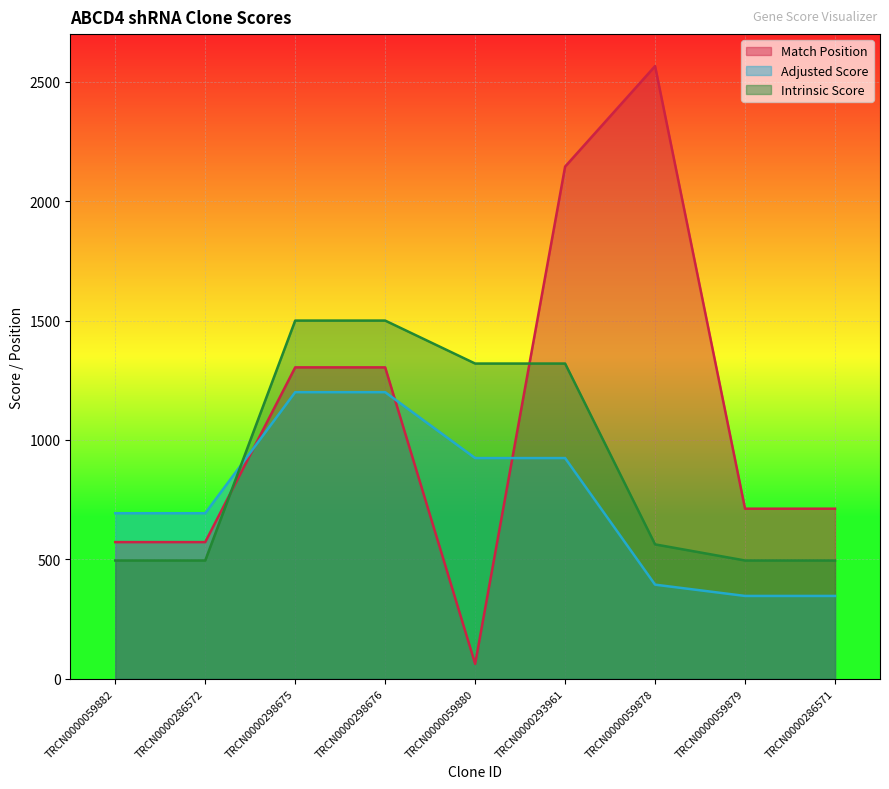

Is the value of Match Position at TRCN0000059882 greater than the value of Adjusted Score at TRCN0000298676?

No